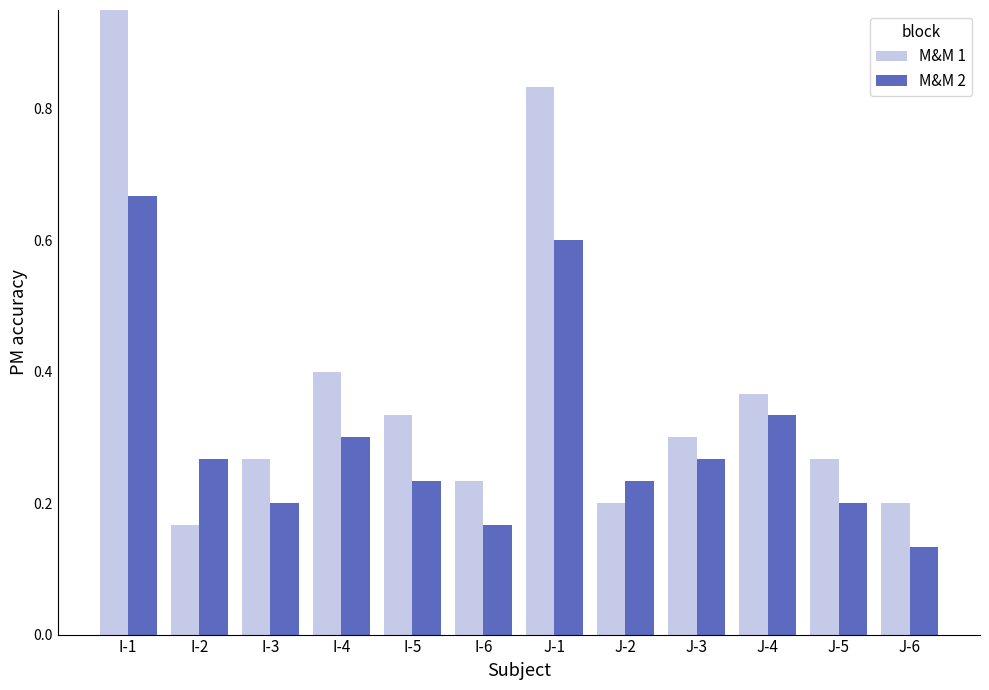

Rank the series by their maximum value, from highest to lowest.

M&M 1, M&M 2